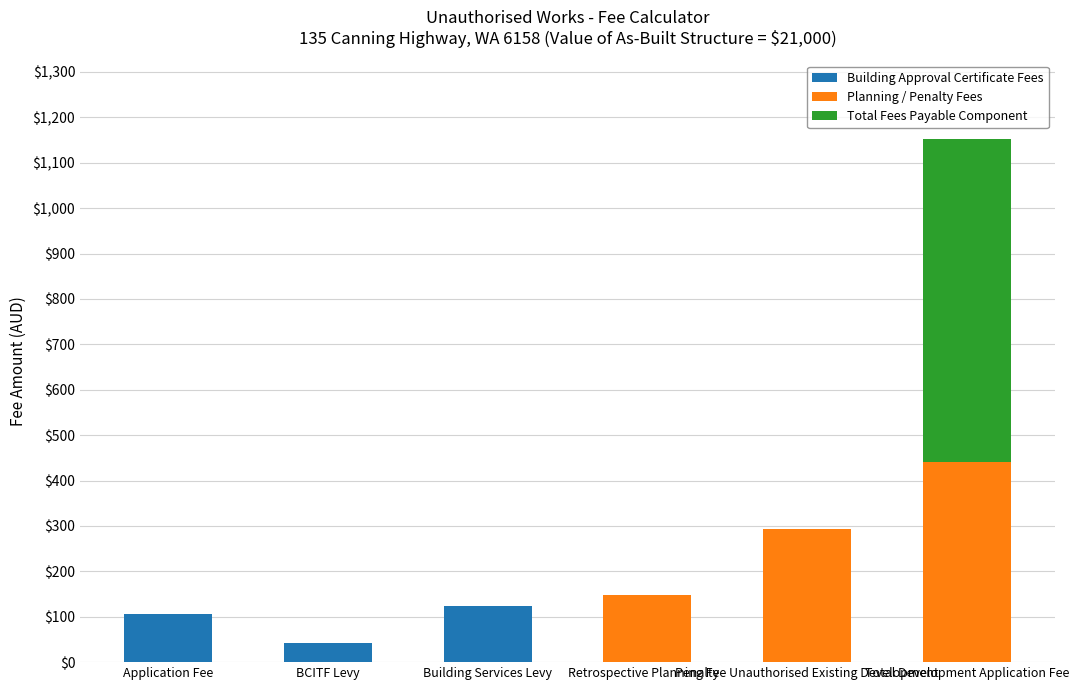

What is the maximum value for Building Approval Certificate Fees?

123.3